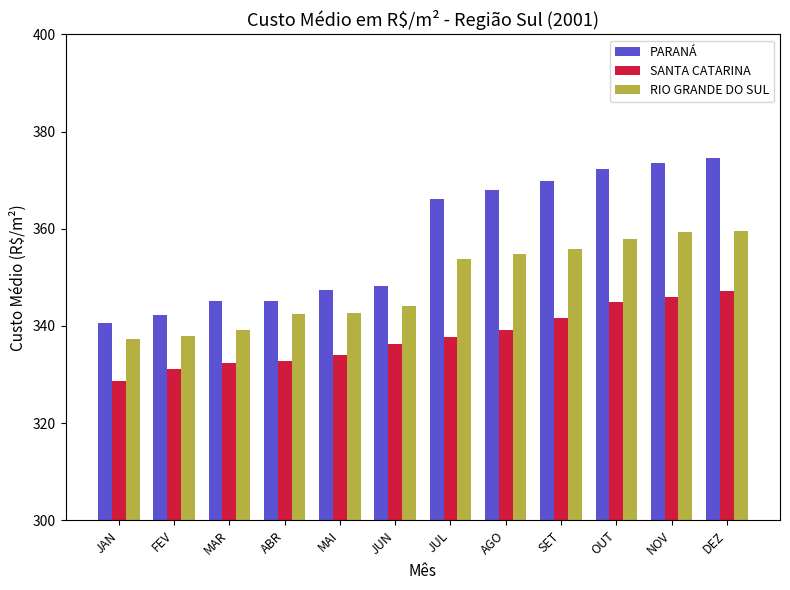

Which series has the largest range (max minus min)?

PARANÁ